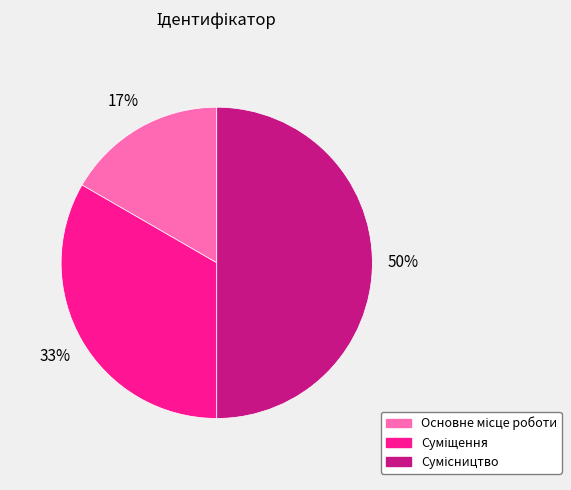

How many segments does this pie chart have?

3